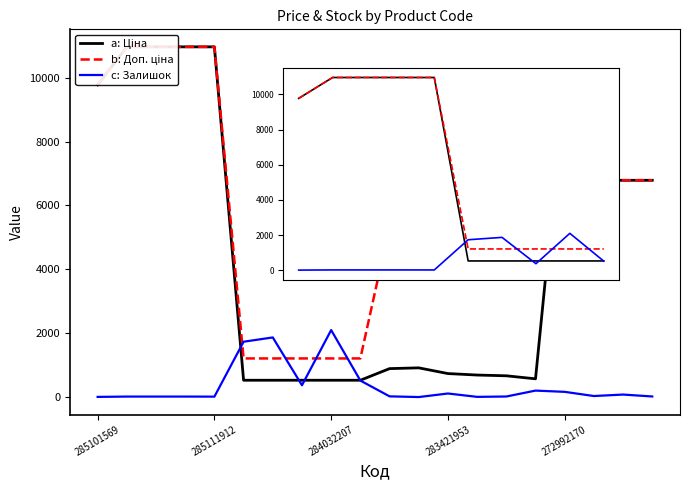

Which series has the widest spread of values?

Ціна